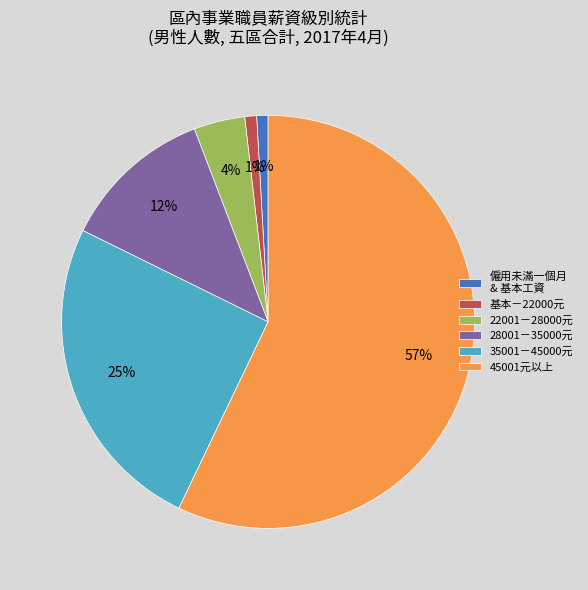

Between 22001－28000元 and 35001－45000元, which is larger?

35001－45000元